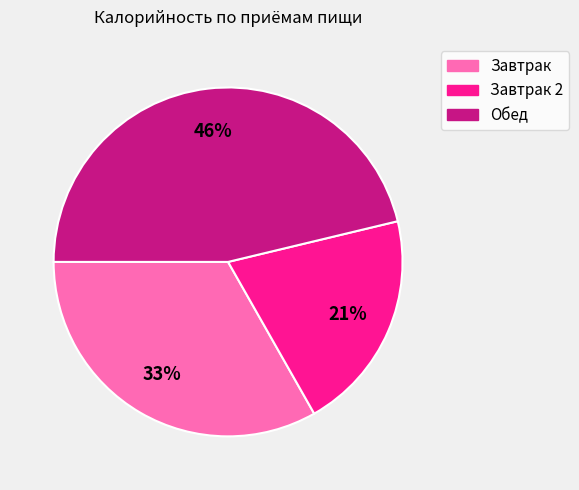

Is there a majority slice in this chart?

No